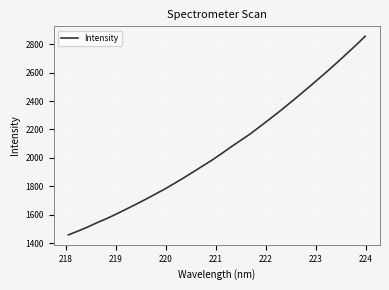

What is the difference between the second highest and minimum values?

1332.6